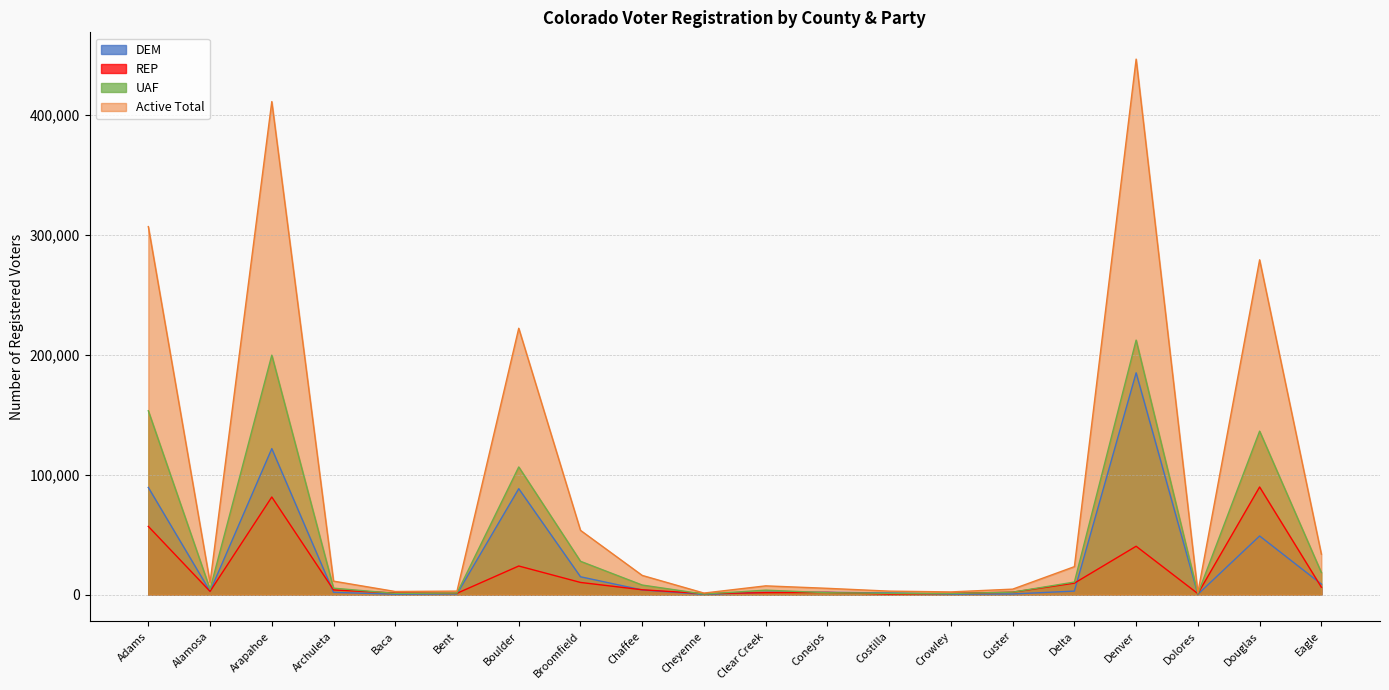

What is the difference between the maximum and minimum values in the UAF series?

211961